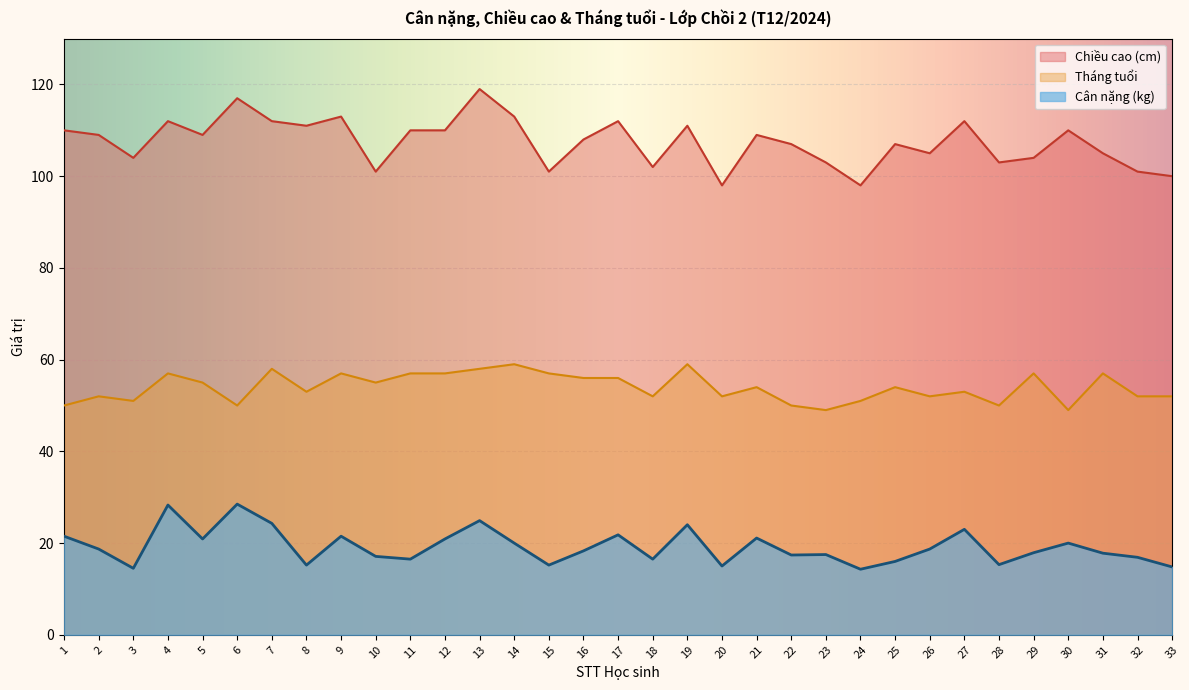

What is the difference between the highest and lowest values at 3?

89.5